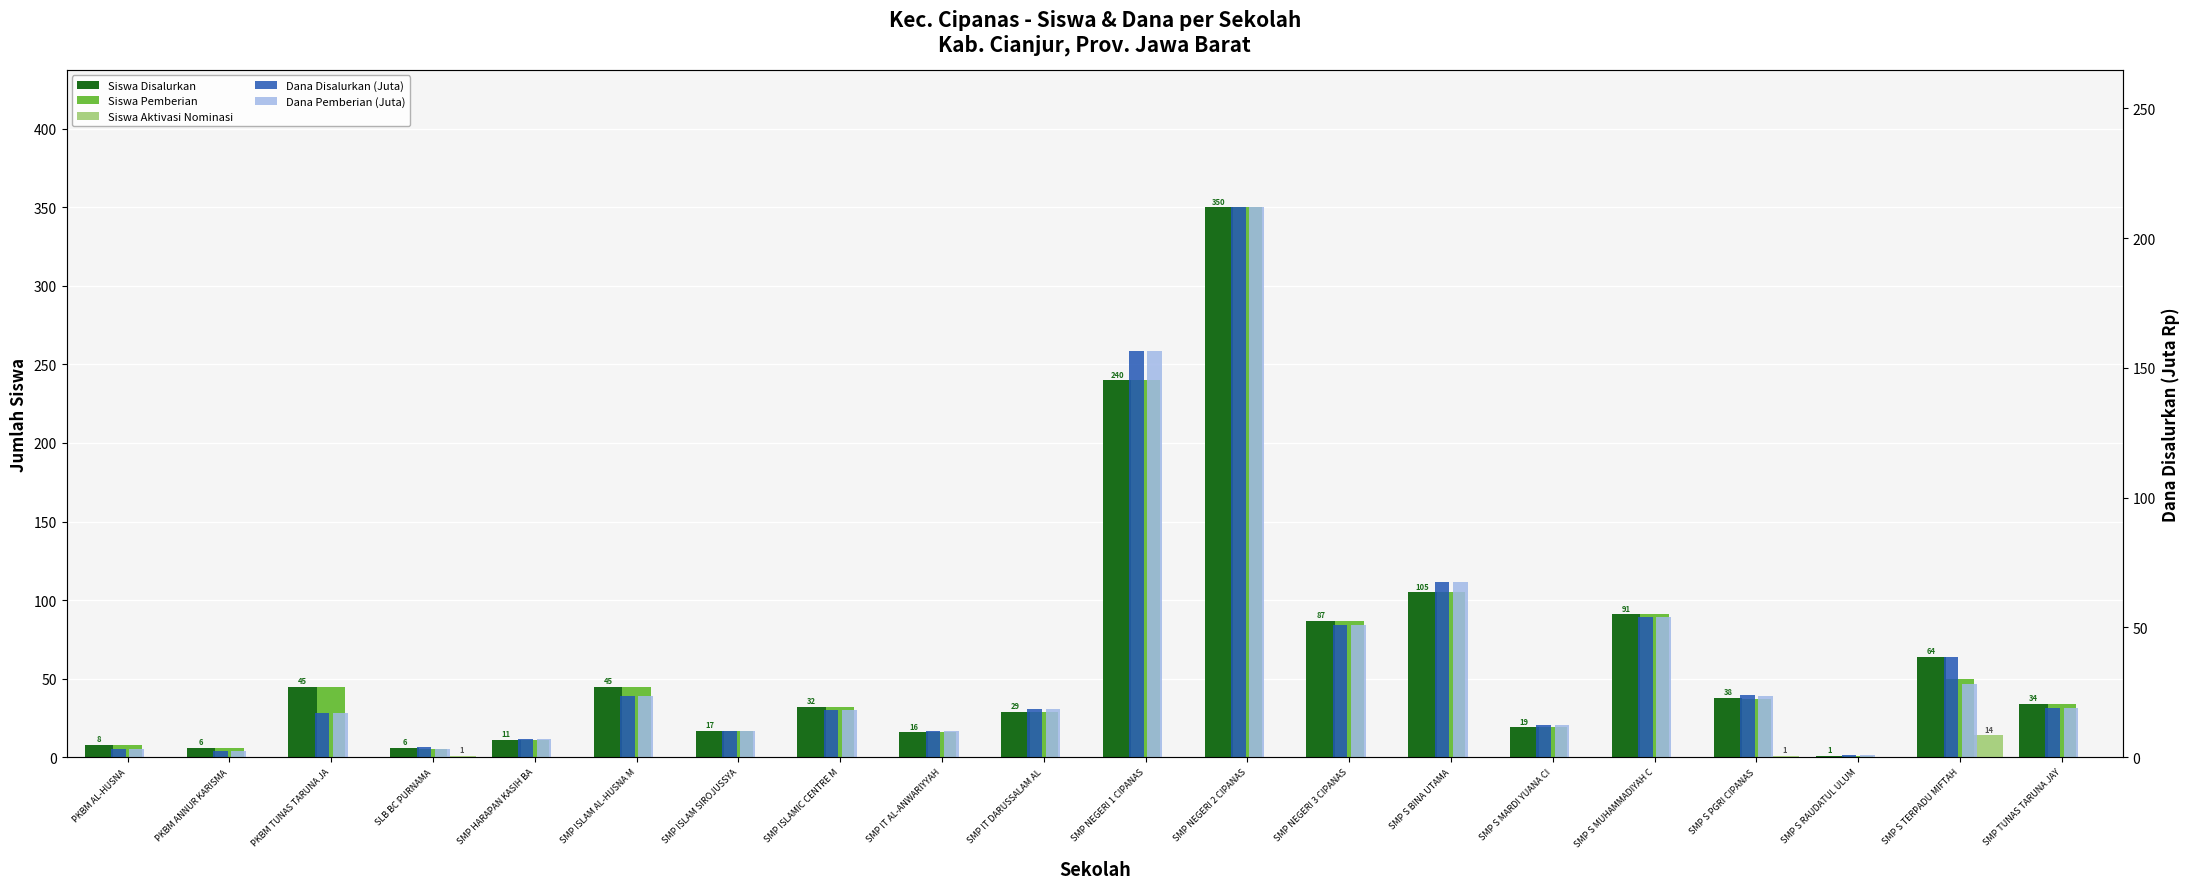

What is the difference between the Dana Disalurkan (Juta) values at SMP HARAPAN KASIH BA and SMP ISLAMIC CENTRE M?

11.2